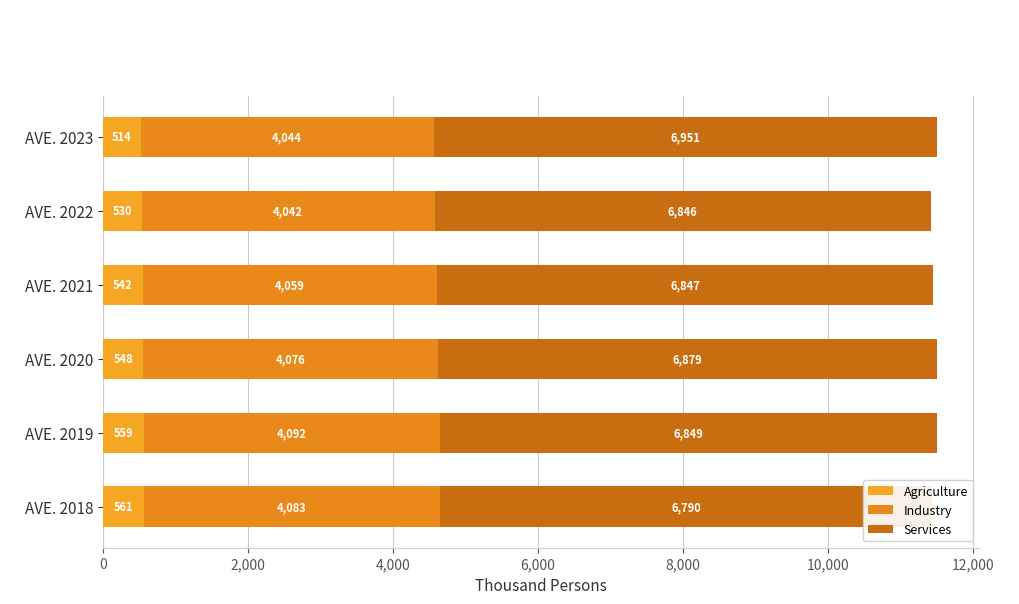

Count the number of data series in this chart.

3